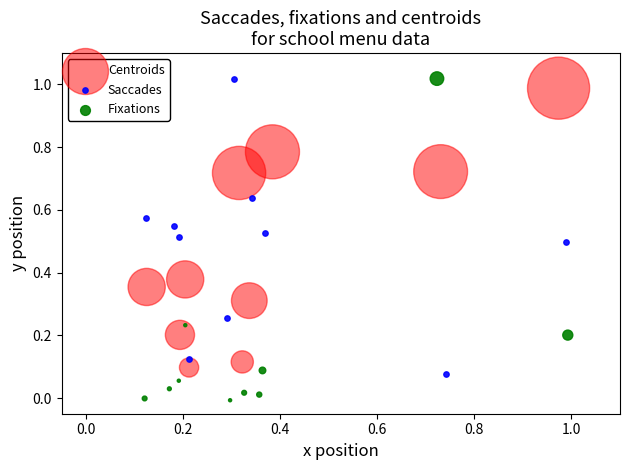

Which series reaches the minimum Y coordinate?

Fixations